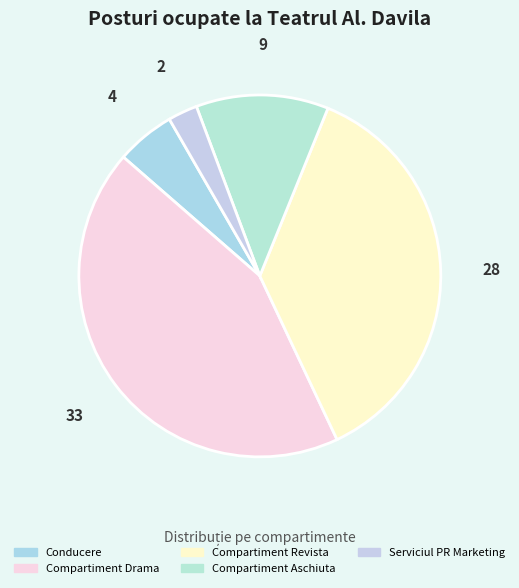

What is the smallest slice in the pie chart?

Serviciul PR Marketing